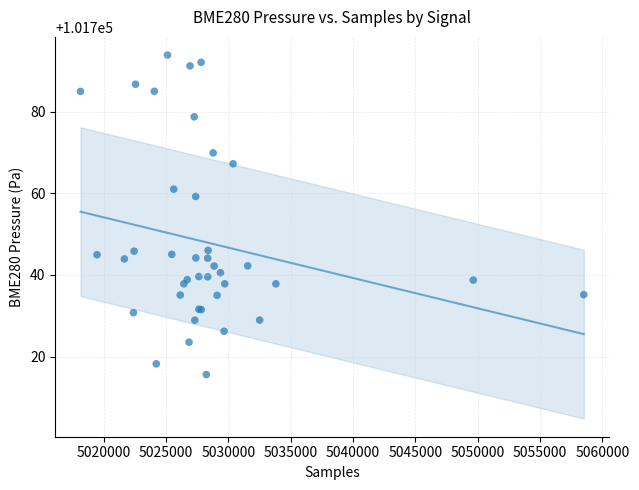

What Y value in the scatter plot is closest to 101754?

101759.2